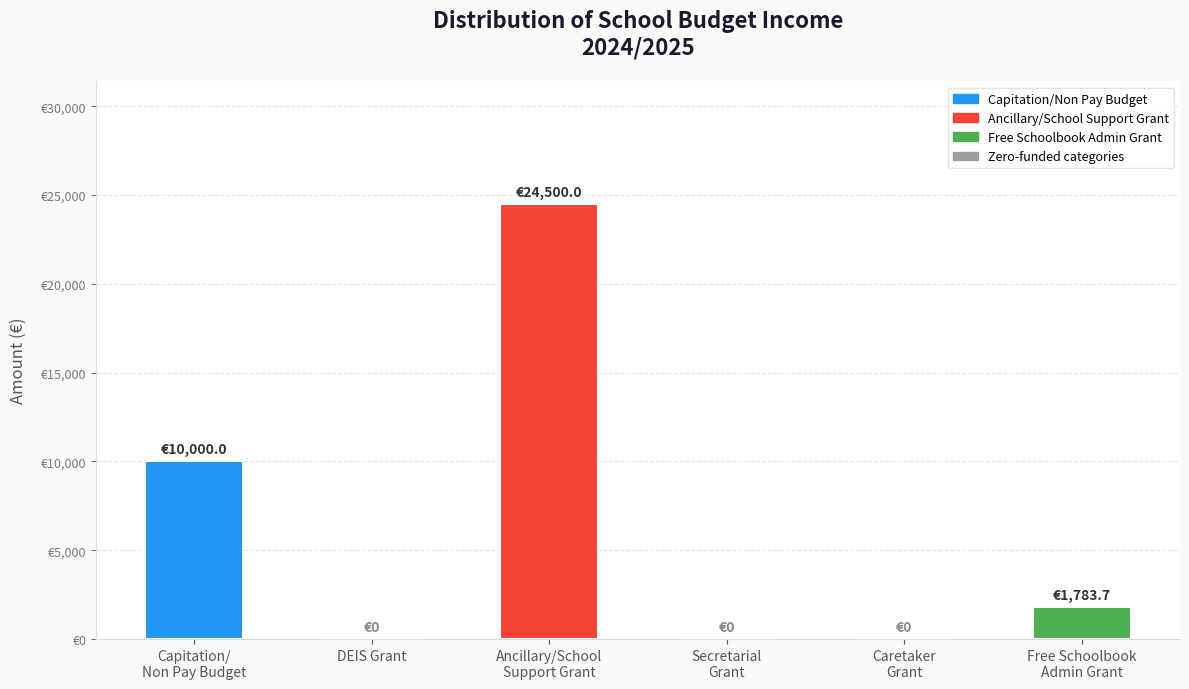

Is it true that the value at Capitation/
Non Pay Budget is 10000.0?

True